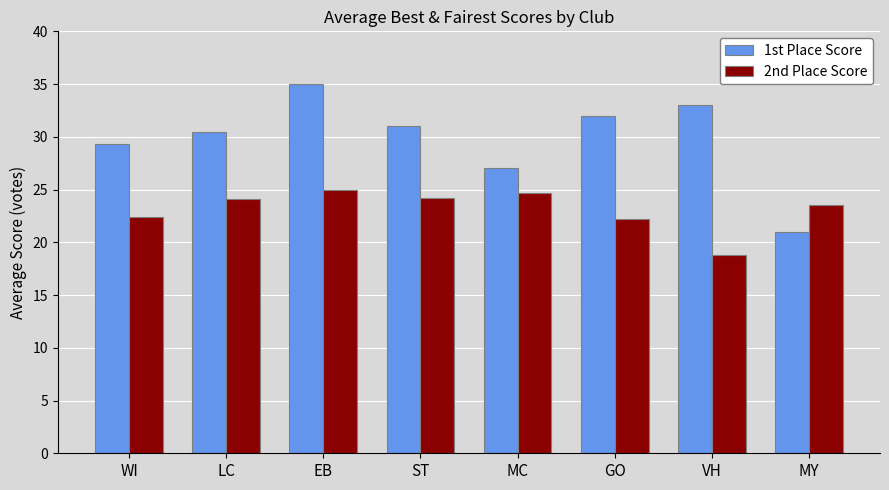

What is the label of the 1st bar from the right?

MY